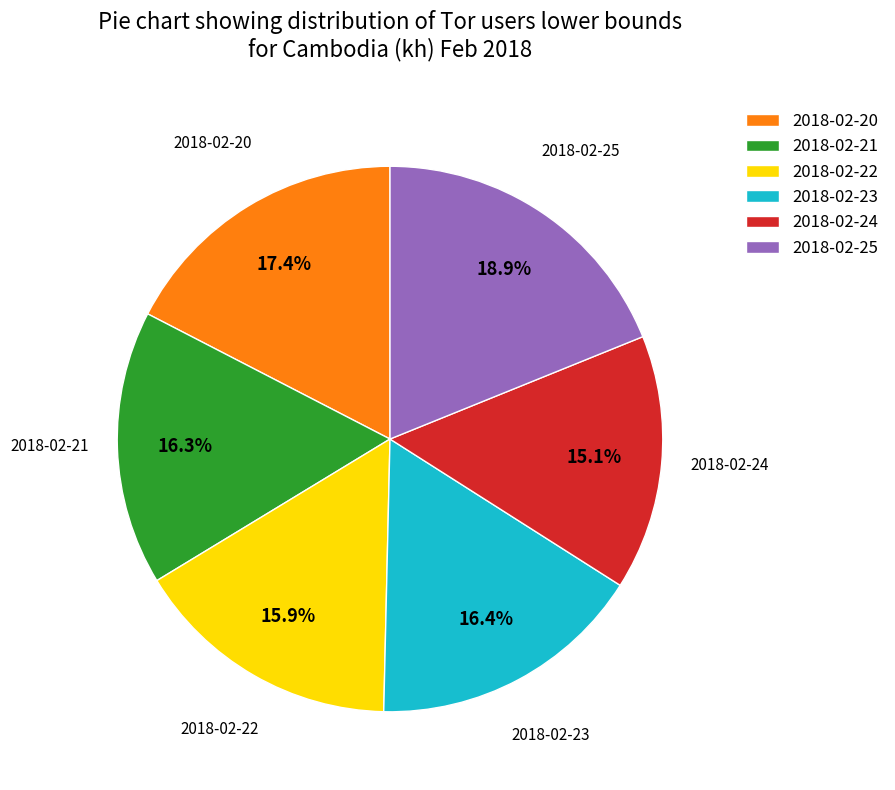

The 2018-02-22 slice represents 31% of the pie. True or false?

False